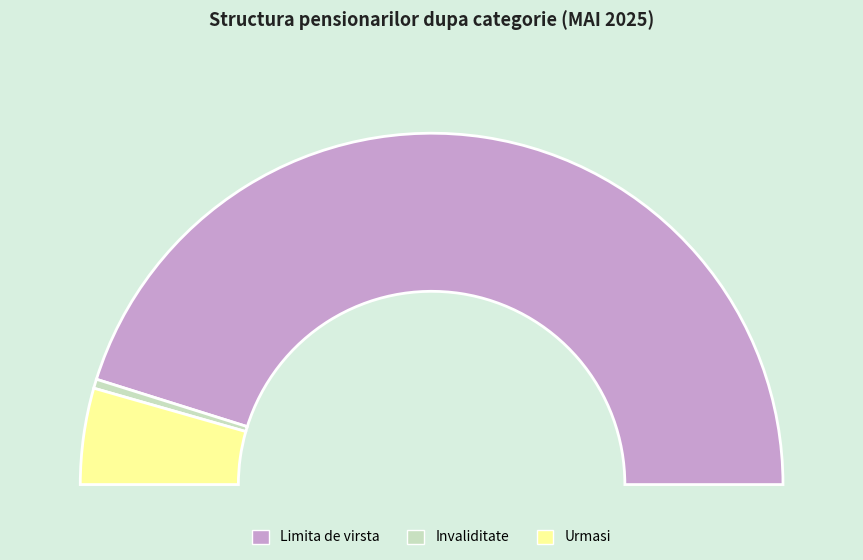

To the nearest percent, what portion does Urmasi represent?

9%